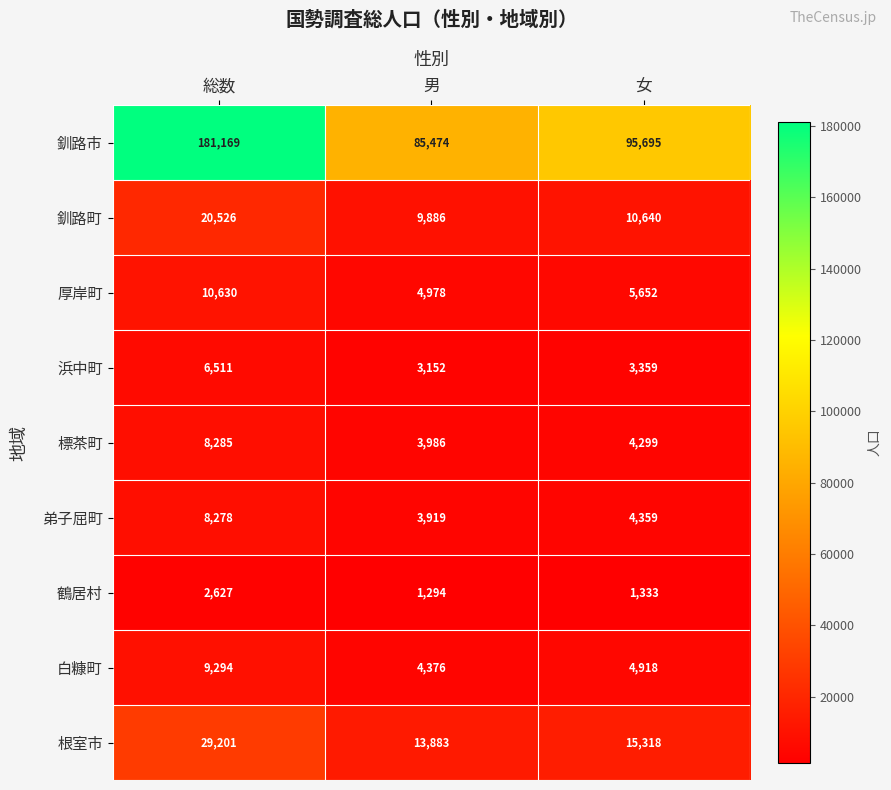

Reading left to right, what are all the values shown in this chart?

釧路市: 181169	85474	95695
釧路町: 20526	9886	10640
厚岸町: 10630	4978	5652
浜中町: 6511	3152	3359
標茶町: 8285	3986	4299
弟子屈町: 8278	3919	4359
鶴居村: 2627	1294	1333
白糠町: 9294	4376	4918
根室市: 29201	13883	15318